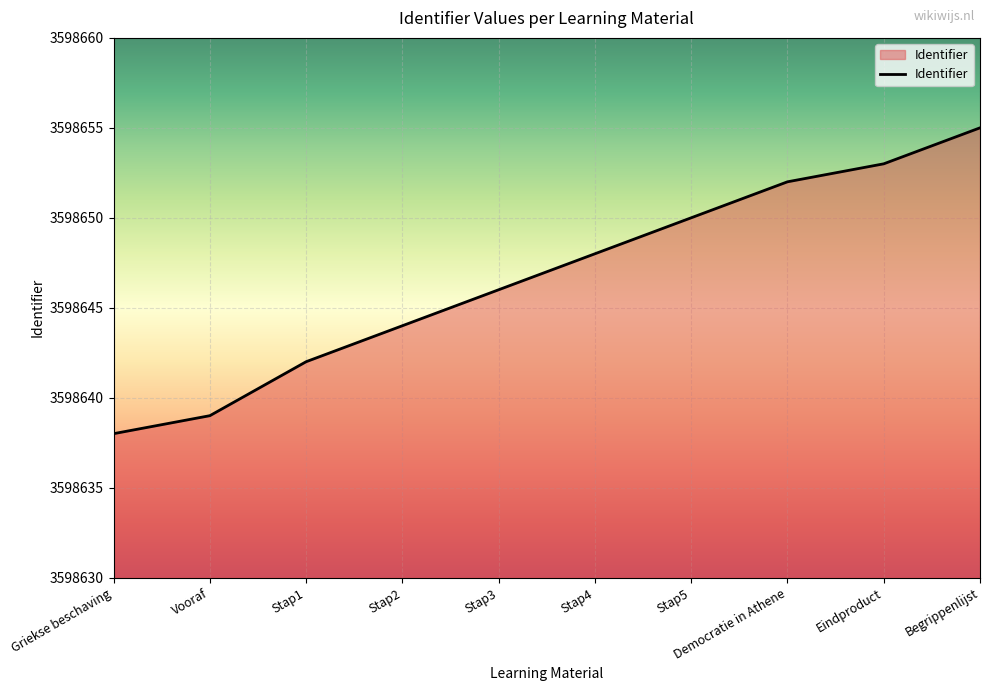

The chart shows a value of 3598639 at Vooraf. True or false?

True